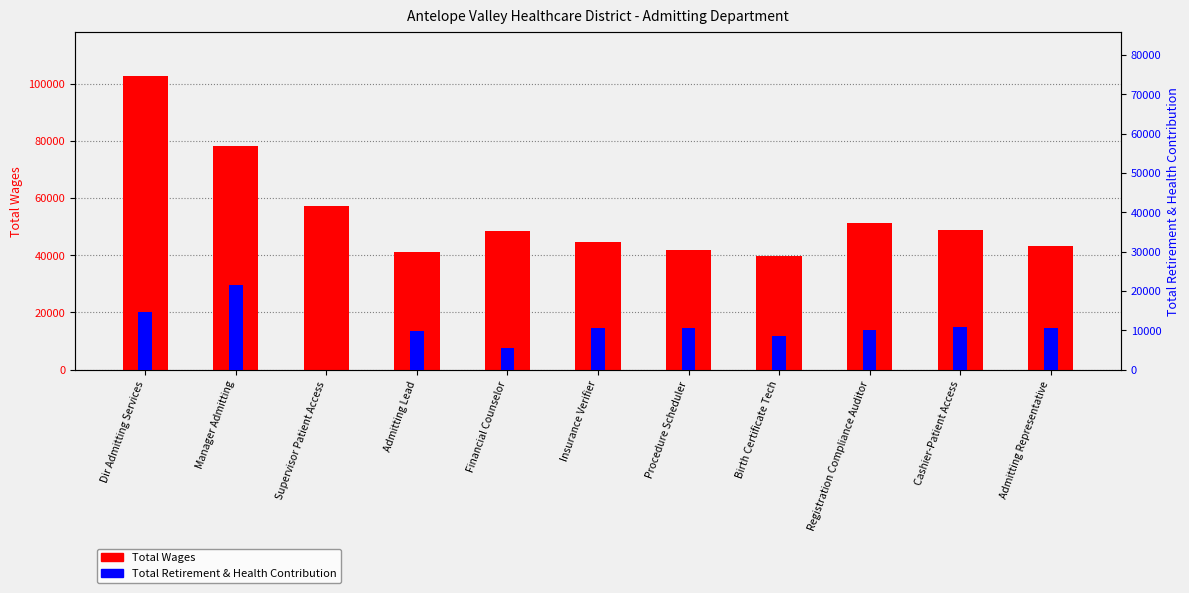

What is the value of the Total Wages bar at the 3rd from the left?

57187